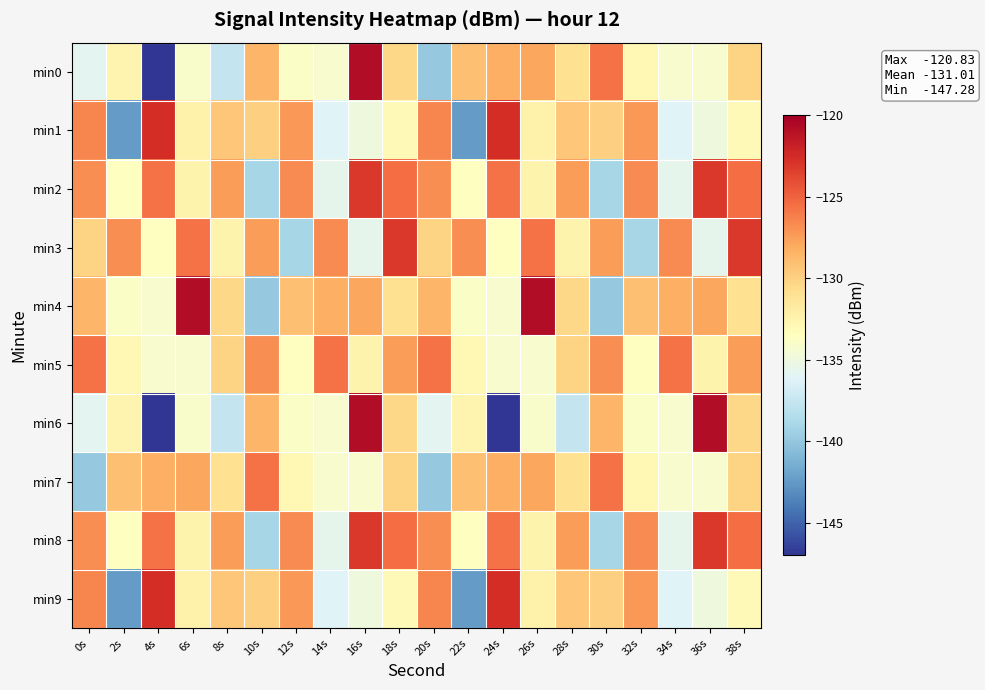

What is the difference between the highest and lowest values at 10s?

14.2